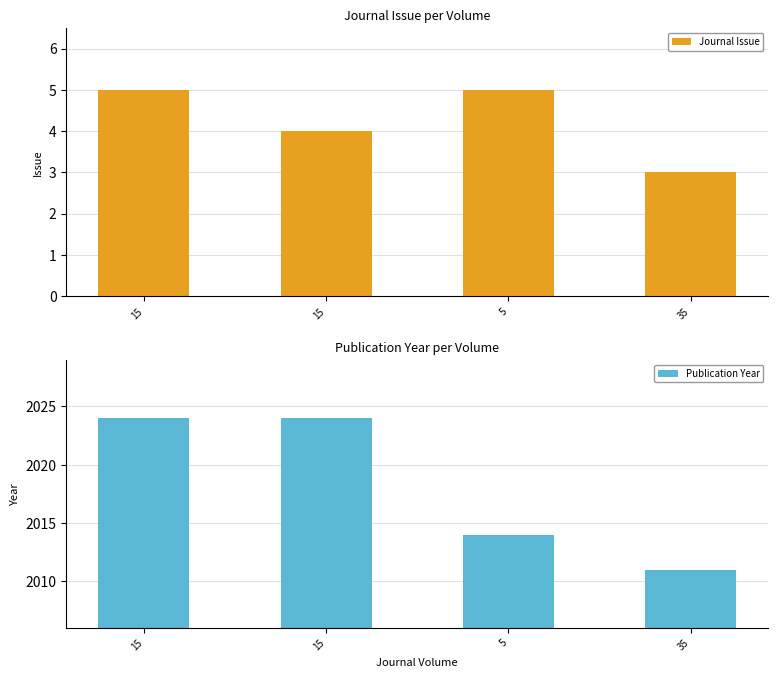

True or false: Journal Issue has a value of 4 at 15.

True